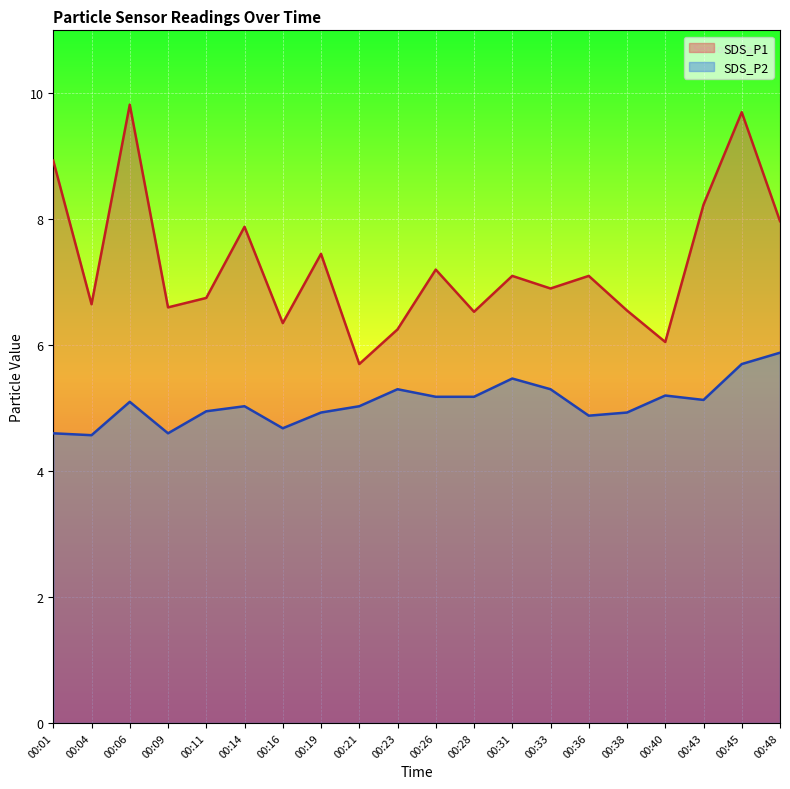

What is the total value across all series at 00:43?

13.4